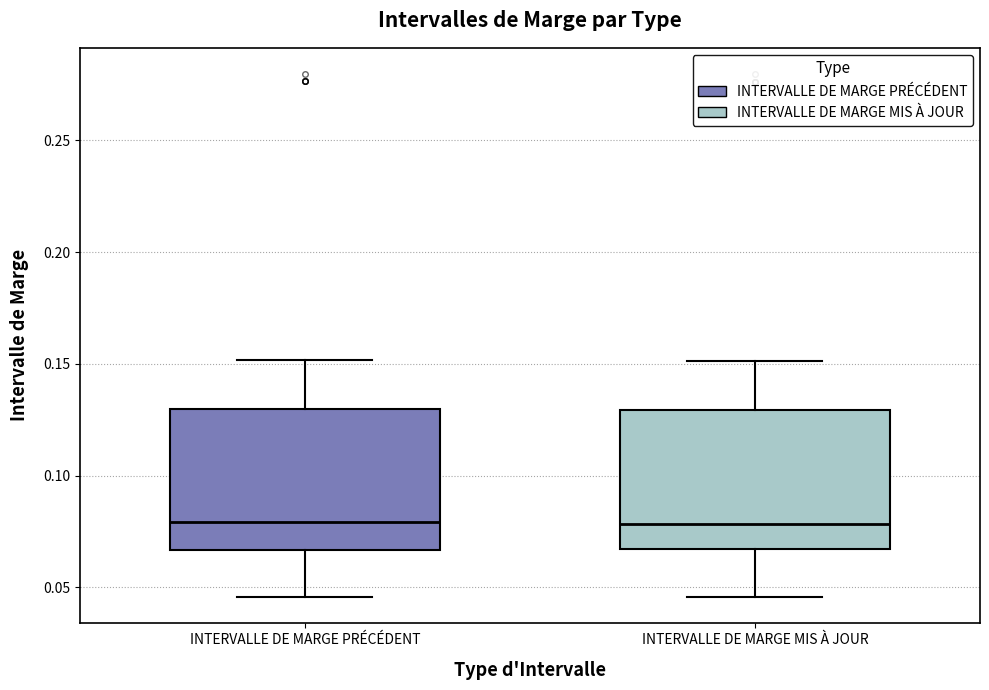

Where does the upper whisker of the box for INTERVALLE DE MARGE MIS À JOUR end on the y-axis? The values are not printed on the chart, so give them approximately, as read against the axis.

0.150